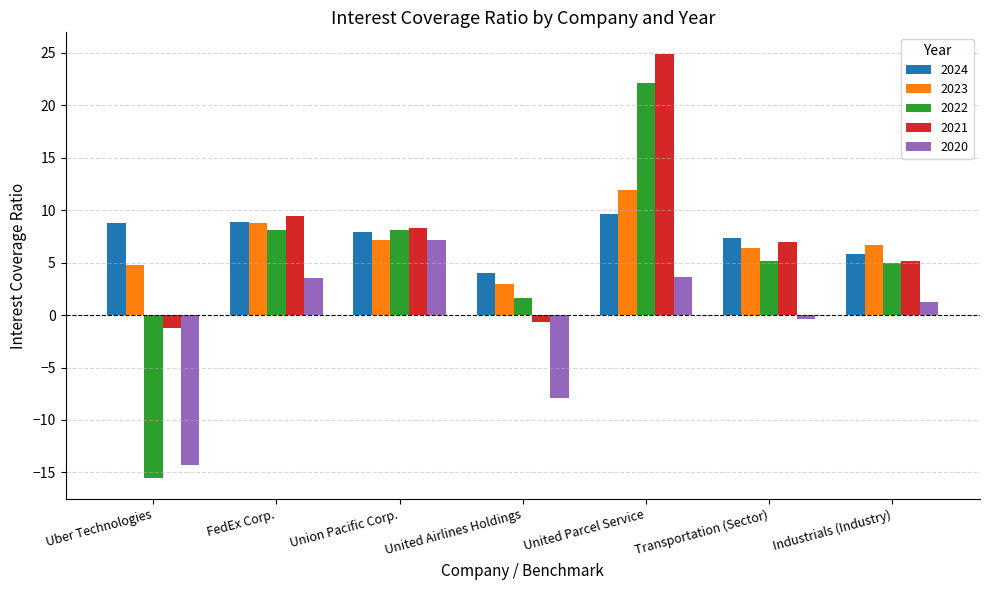

How many data points does each series have?

7